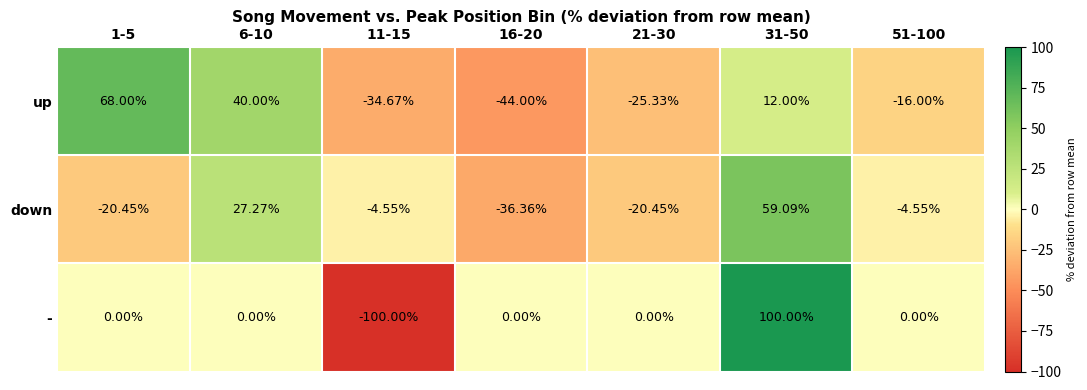

Is the value of up at 6-10 greater than the value of - at 31-50?

No